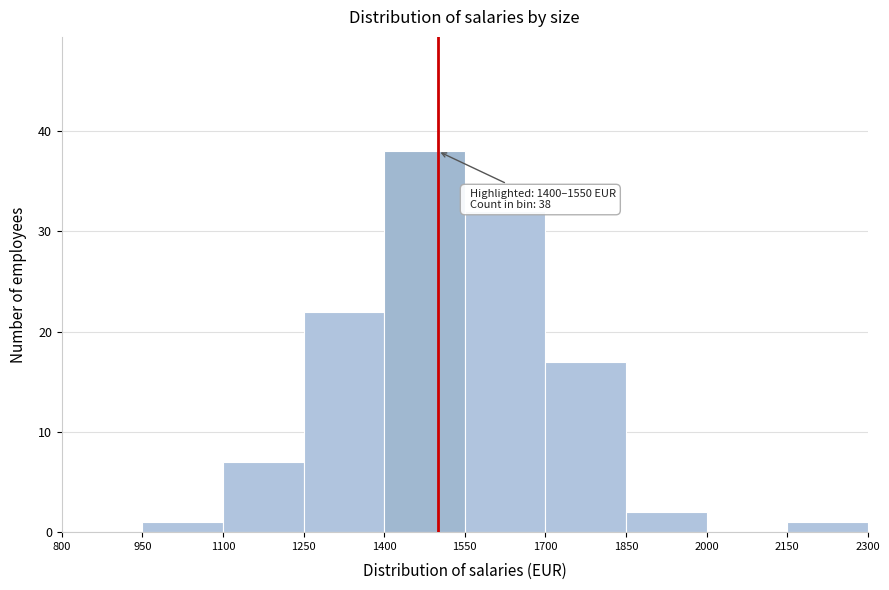

Which range on the x-axis has the tallest bar?

1400 to 1550